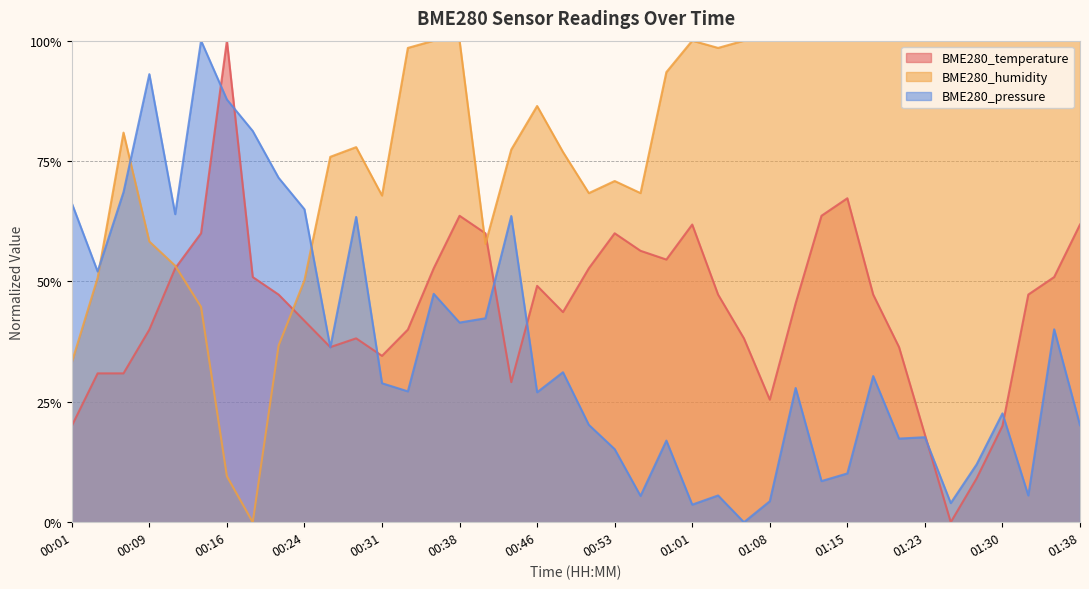

How many data points in BME280_humidity are above 0?

39